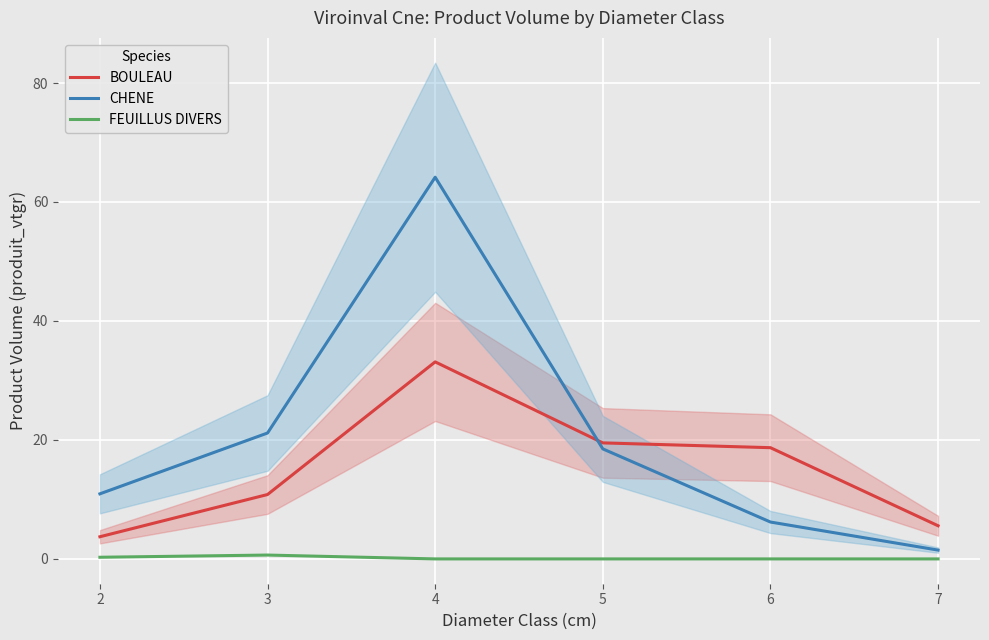

What is the total value across all series at 5?

38.0